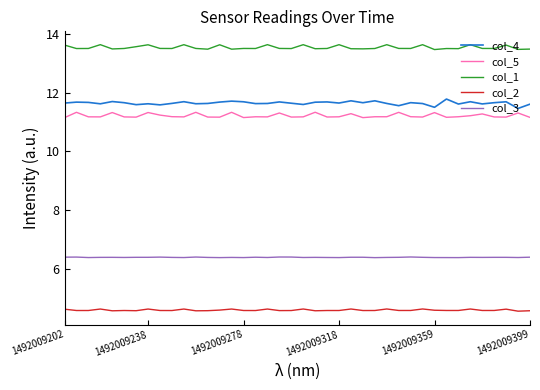

True or false: col_3 and col_1 cross at least once.

False